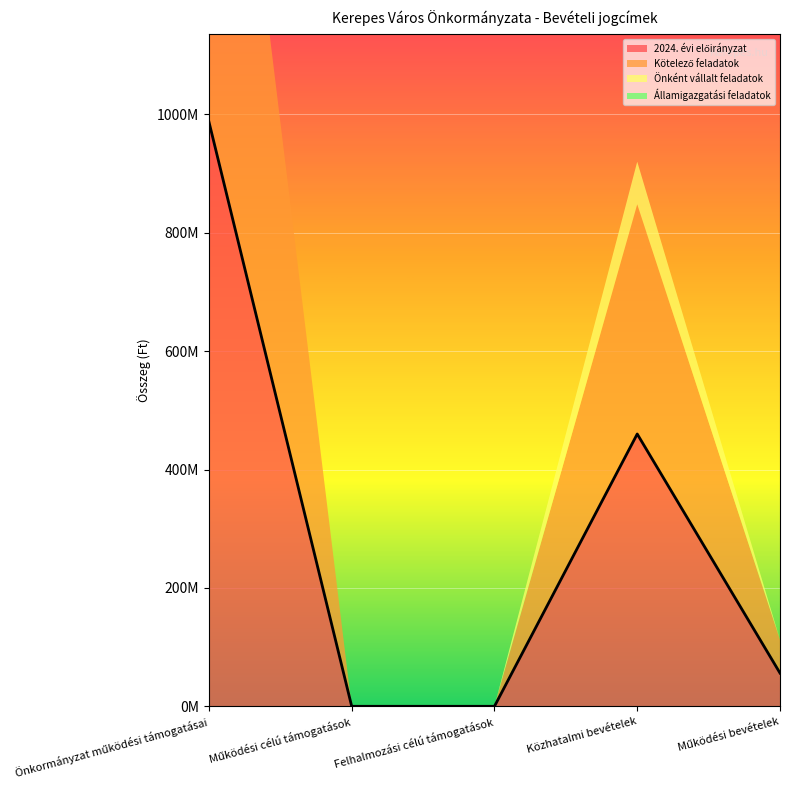

List the labels in order of Önként vállalt feladatok value, largest first.

Közhatalmi bevételek, Önkormányzat működési támogatásai, Működési célú támogatások, Felhalmozási célú támogatások, Működési bevételek